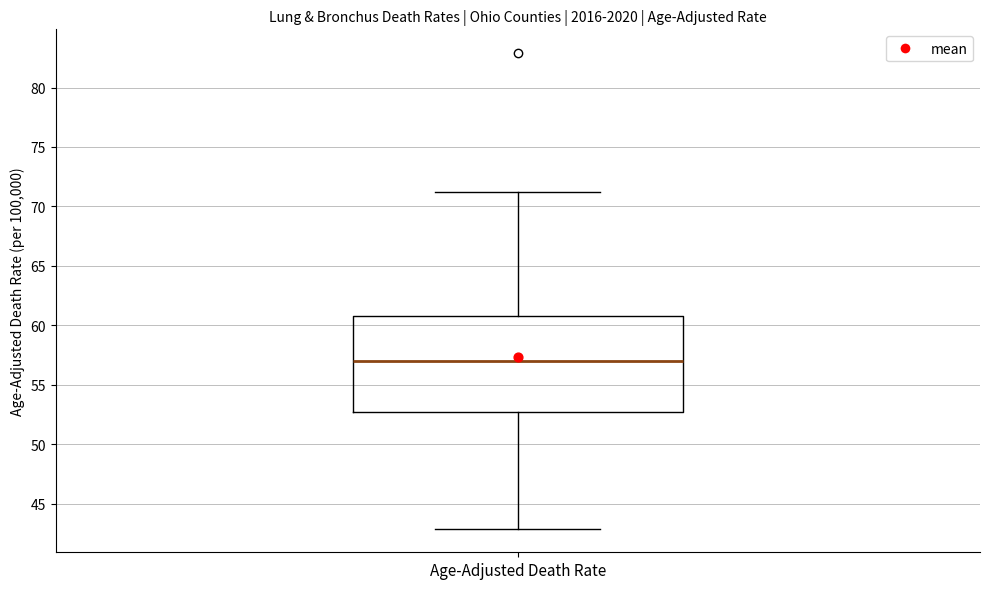

Transcribe this box plot: give where the median line is, the range the box spans, and where the two whiskers end, as read against the y-axis. The values are not printed on the chart, so give them approximately, as read against the axis.

median 57.0, box 52.5 to 61.0, whiskers 43.0 to 71.0